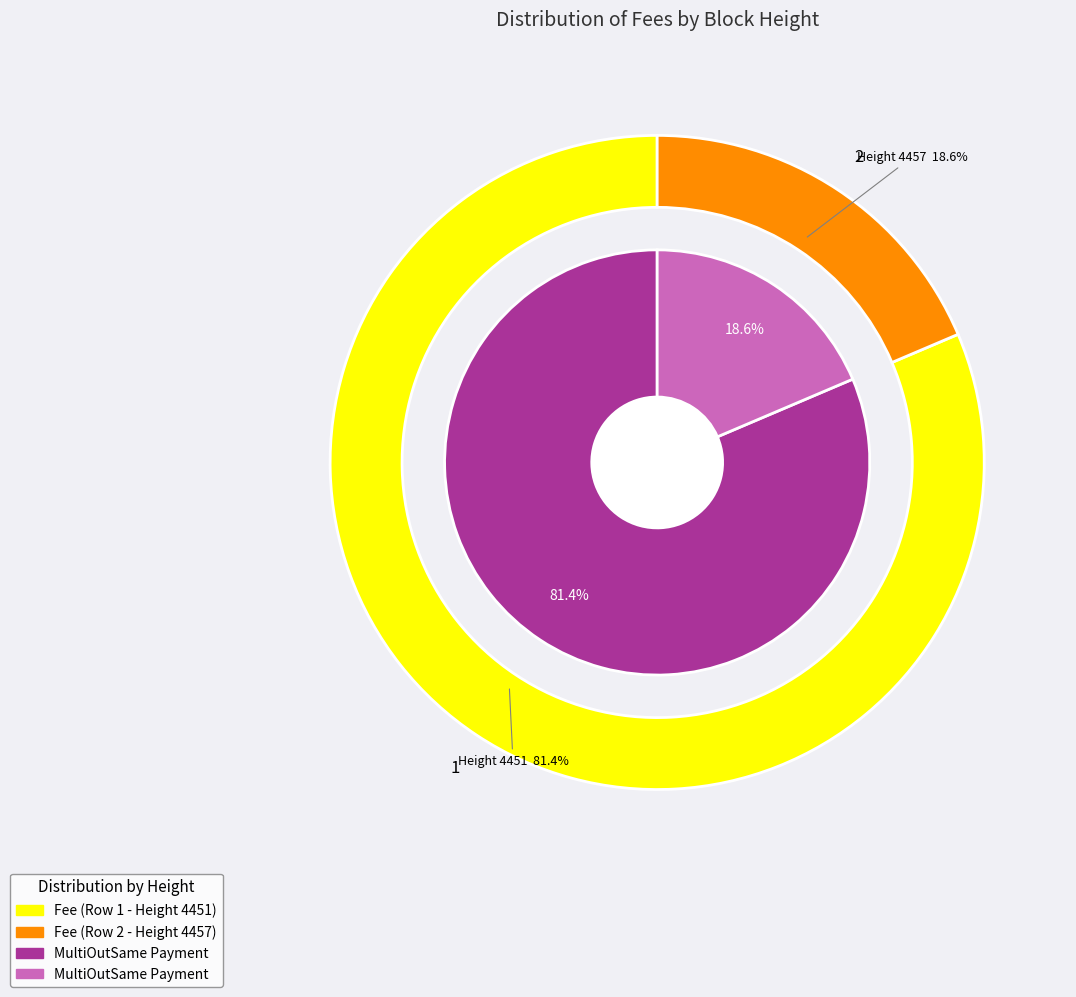

Is it true that 4457 is 25% of the pie?

False